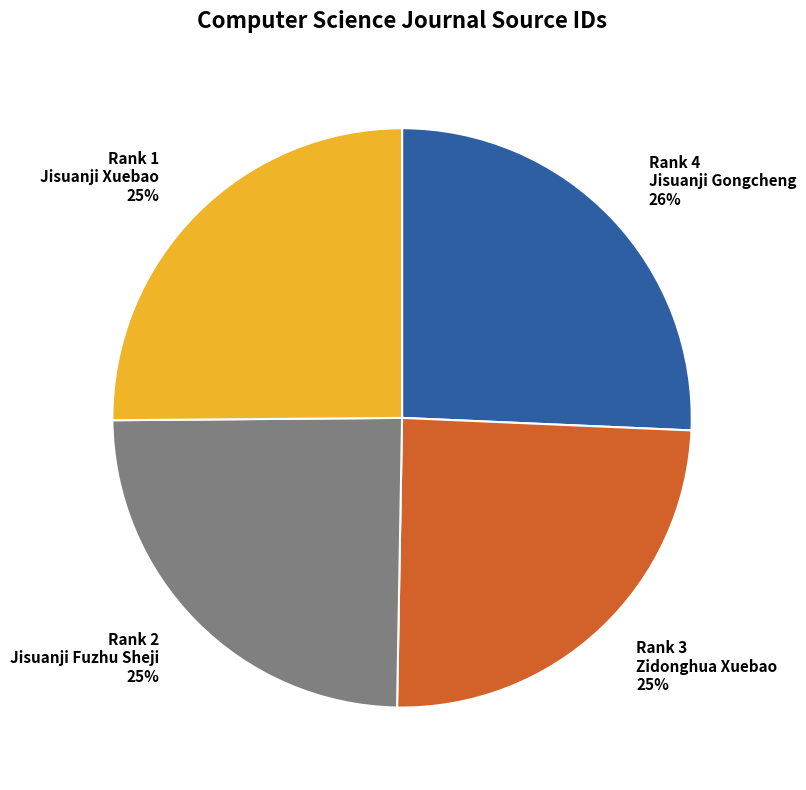

Which has a higher value, Rank 4 Jisuanji Gongcheng or Rank 1 Jisuanji Xuebao?

Rank 4 Jisuanji Gongcheng